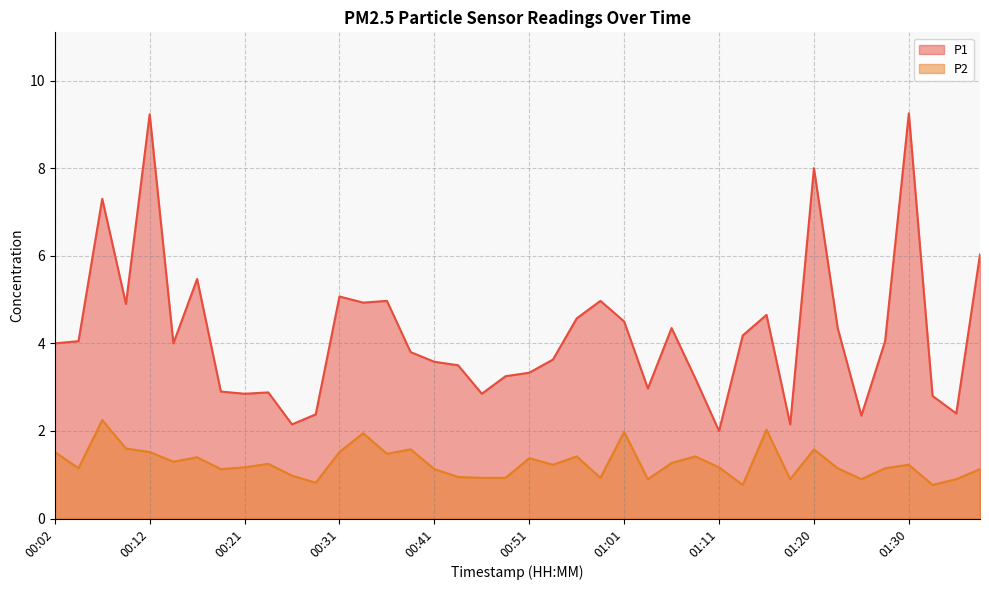

What is the sum of all P2 values?

50.8